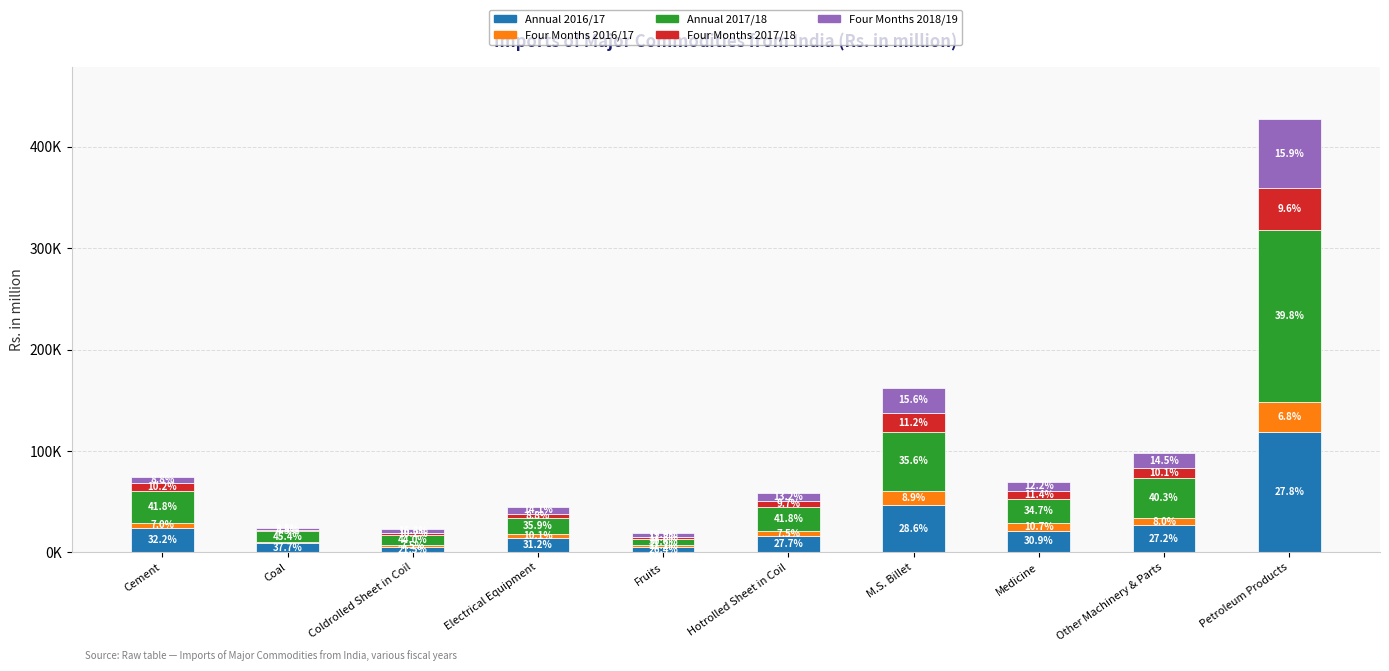

The value of Annual 2016/17 at Coldrolled Sheet in Coil is 5027.5. True or false?

True